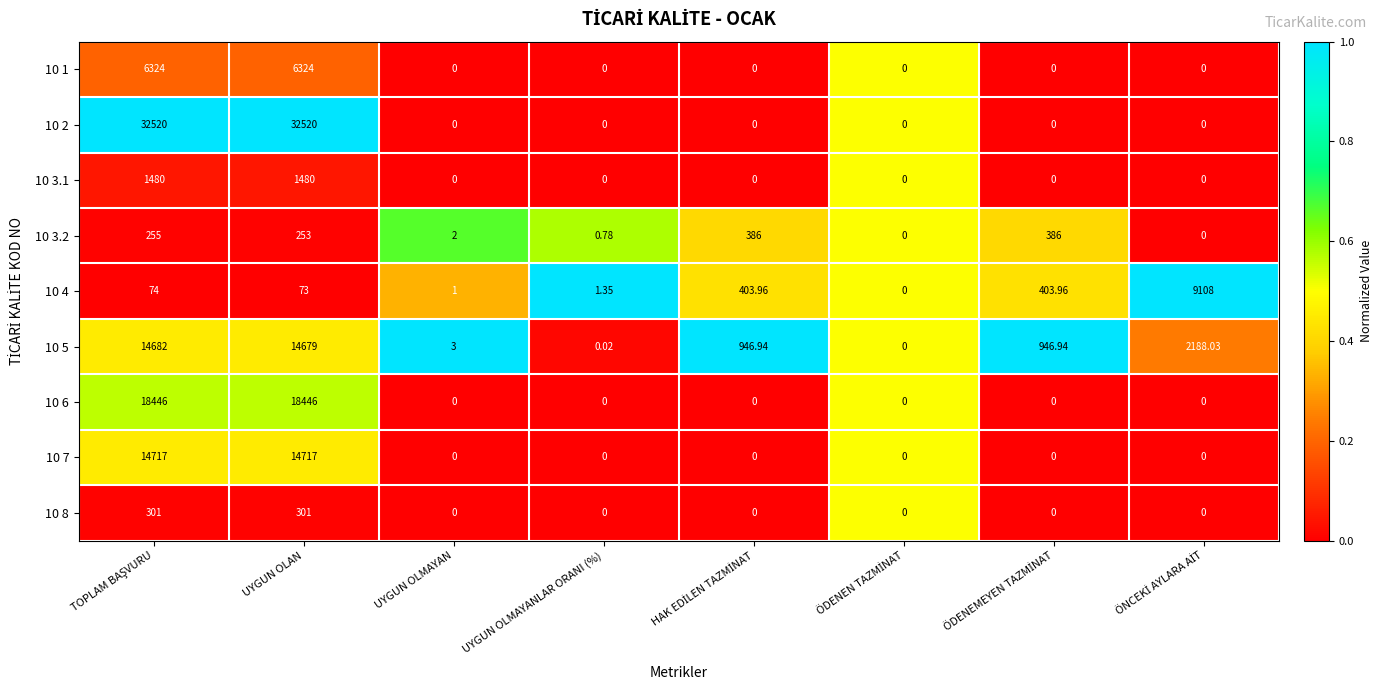

Reading right to left, what are all the values shown in this chart?

10 1: ÖNCEKİ AYLARA AİT=0.0	ÖDENEMEYEN TAZMİNAT=0.0	ÖDENEN TAZMİNAT=0.0	HAK EDİLEN TAZMİNAT=0.0	UYGUN OLMAYANLAR ORANI (%)=0.0	UYGUN OLMAYAN=0.0	UYGUN OLAN=6324.0	TOPLAM BAŞVURU=6324.0
10 2: ÖNCEKİ AYLARA AİT=0.0	ÖDENEMEYEN TAZMİNAT=0.0	ÖDENEN TAZMİNAT=0.0	HAK EDİLEN TAZMİNAT=0.0	UYGUN OLMAYANLAR ORANI (%)=0.0	UYGUN OLMAYAN=0.0	UYGUN OLAN=32520.0	TOPLAM BAŞVURU=32520.0
10 3.1: ÖNCEKİ AYLARA AİT=0.0	ÖDENEMEYEN TAZMİNAT=0.0	ÖDENEN TAZMİNAT=0.0	HAK EDİLEN TAZMİNAT=0.0	UYGUN OLMAYANLAR ORANI (%)=0.0	UYGUN OLMAYAN=0.0	UYGUN OLAN=1480.0	TOPLAM BAŞVURU=1480.0
10 3.2: ÖNCEKİ AYLARA AİT=0.0	ÖDENEMEYEN TAZMİNAT=386.0	ÖDENEN TAZMİNAT=0.0	HAK EDİLEN TAZMİNAT=386.0	UYGUN OLMAYANLAR ORANI (%)=0.8	UYGUN OLMAYAN=2.0	UYGUN OLAN=253.0	TOPLAM BAŞVURU=255.0
10 4: ÖNCEKİ AYLARA AİT=9108.0	ÖDENEMEYEN TAZMİNAT=404.0	ÖDENEN TAZMİNAT=0.0	HAK EDİLEN TAZMİNAT=404.0	UYGUN OLMAYANLAR ORANI (%)=1.4	UYGUN OLMAYAN=1.0	UYGUN OLAN=73.0	TOPLAM BAŞVURU=74.0
10 5: ÖNCEKİ AYLARA AİT=2188.0	ÖDENEMEYEN TAZMİNAT=946.9	ÖDENEN TAZMİNAT=0.0	HAK EDİLEN TAZMİNAT=946.9	UYGUN OLMAYANLAR ORANI (%)=0.0	UYGUN OLMAYAN=3.0	UYGUN OLAN=14679.0	TOPLAM BAŞVURU=14682.0
10 6: ÖNCEKİ AYLARA AİT=0.0	ÖDENEMEYEN TAZMİNAT=0.0	ÖDENEN TAZMİNAT=0.0	HAK EDİLEN TAZMİNAT=0.0	UYGUN OLMAYANLAR ORANI (%)=0.0	UYGUN OLMAYAN=0.0	UYGUN OLAN=18446.0	TOPLAM BAŞVURU=18446.0
10 7: ÖNCEKİ AYLARA AİT=0.0	ÖDENEMEYEN TAZMİNAT=0.0	ÖDENEN TAZMİNAT=0.0	HAK EDİLEN TAZMİNAT=0.0	UYGUN OLMAYANLAR ORANI (%)=0.0	UYGUN OLMAYAN=0.0	UYGUN OLAN=14717.0	TOPLAM BAŞVURU=14717.0
10 8: ÖNCEKİ AYLARA AİT=0.0	ÖDENEMEYEN TAZMİNAT=0.0	ÖDENEN TAZMİNAT=0.0	HAK EDİLEN TAZMİNAT=0.0	UYGUN OLMAYANLAR ORANI (%)=0.0	UYGUN OLMAYAN=0.0	UYGUN OLAN=301.0	TOPLAM BAŞVURU=301.0